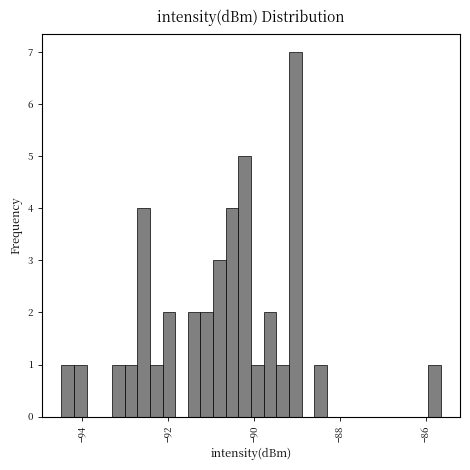

Read against the x-axis, roughly where is the centre of the tallest bar?

-89.0